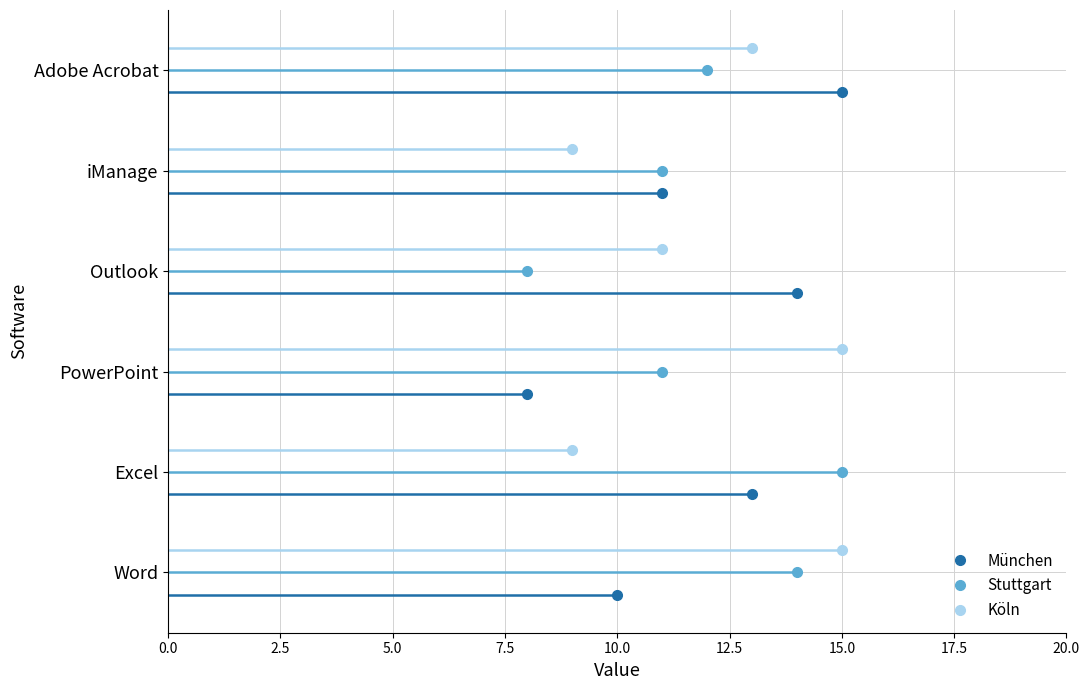

What is the total value across all series at Word?

39